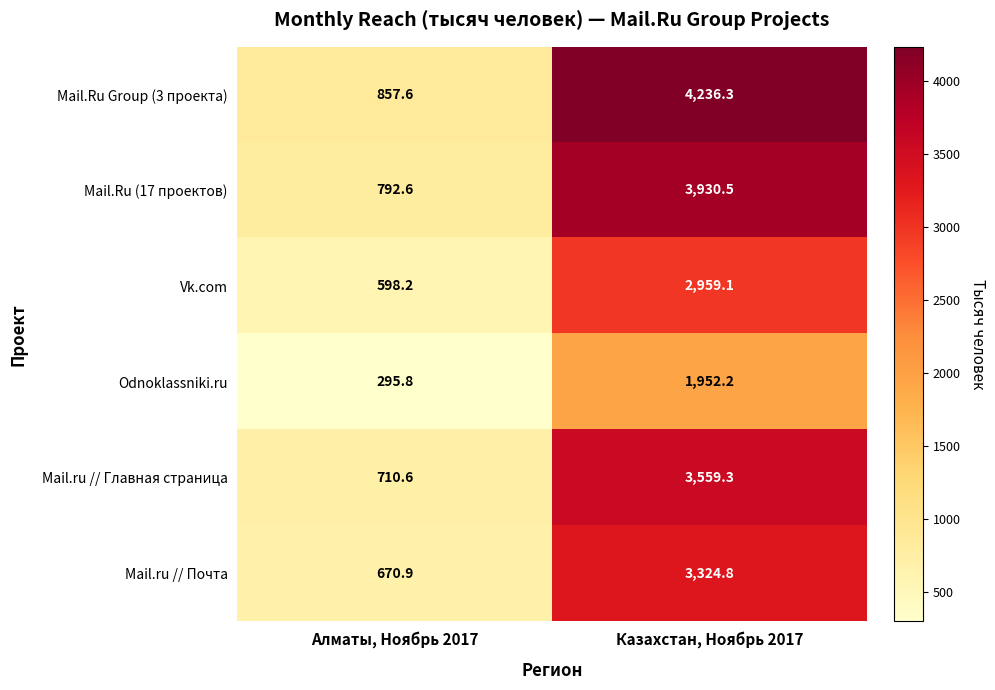

Count the number of data series in this chart.

6